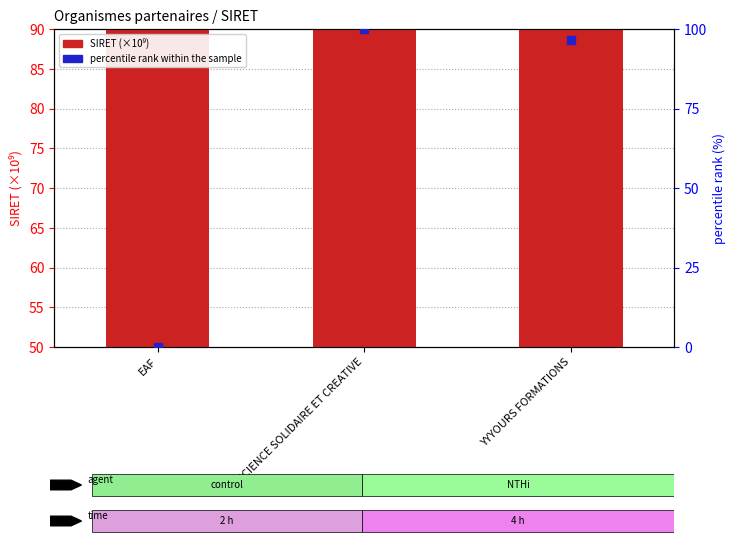

At how many categories does at least one series exceed 21937?

3